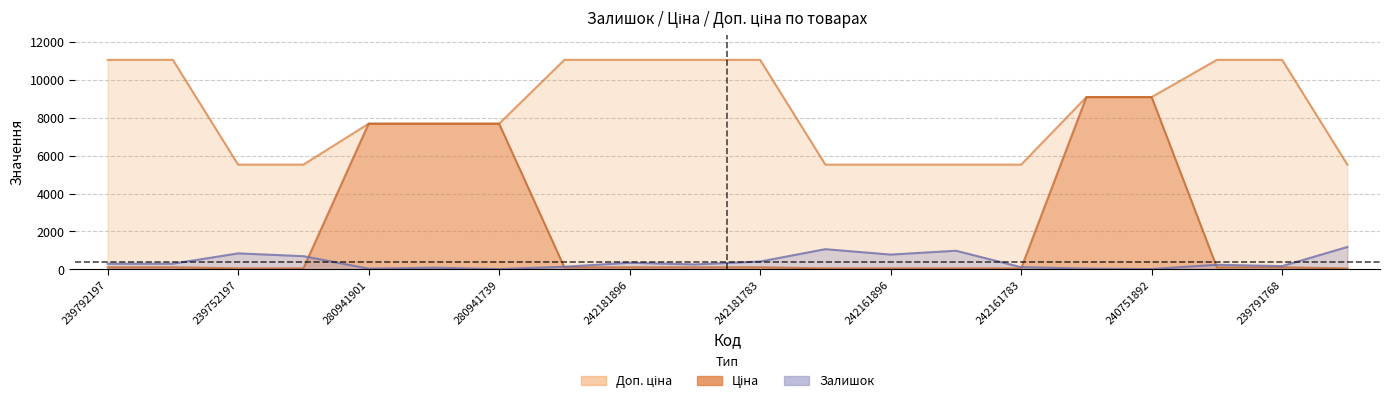

Which series has the largest total across all categories?

Доп. ціна